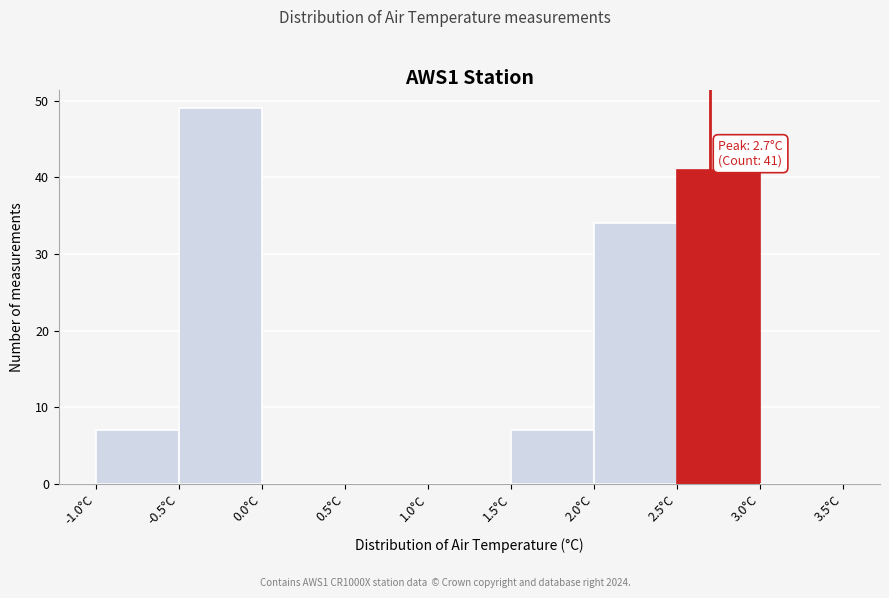

Over which range of the x-axis is the bar tallest?

-0.5 to 0.0